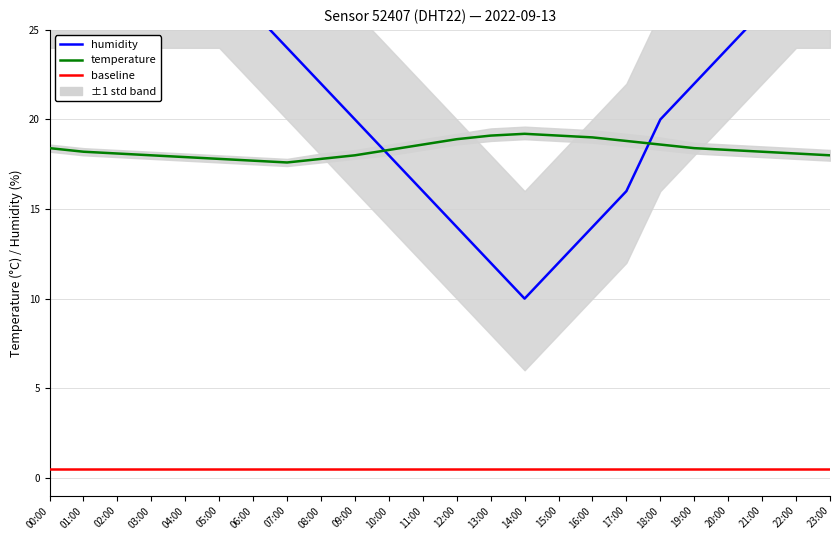

Reading left to right, what are all the values shown in this chart?

humidity: 00:00=28.0	01:00=28.0	02:00=28.0	03:00=28.0	04:00=28.0	05:00=28.0	06:00=26.0	07:00=24.0	08:00=22.0	09:00=20.0	10:00=18.0	11:00=16.0	12:00=14.0	13:00=12.0	14:00=10.0	15:00=12.0	16:00=14.0	17:00=16.0	18:00=20.0	19:00=22.0	20:00=24.0	21:00=26.0	22:00=28.0	23:00=28.0
temperature: 00:00=18.4	01:00=18.2	02:00=18.1	03:00=18.0	04:00=17.9	05:00=17.8	06:00=17.7	07:00=17.6	08:00=17.8	09:00=18.0	10:00=18.3	11:00=18.6	12:00=18.9	13:00=19.1	14:00=19.2	15:00=19.1	16:00=19.0	17:00=18.8	18:00=18.6	19:00=18.4	20:00=18.3	21:00=18.2	22:00=18.1	23:00=18.0
baseline: 00:00=0.5	01:00=0.5	02:00=0.5	03:00=0.5	04:00=0.5	05:00=0.5	06:00=0.5	07:00=0.5	08:00=0.5	09:00=0.5	10:00=0.5	11:00=0.5	12:00=0.5	13:00=0.5	14:00=0.5	15:00=0.5	16:00=0.5	17:00=0.5	18:00=0.5	19:00=0.5	20:00=0.5	21:00=0.5	22:00=0.5	23:00=0.5